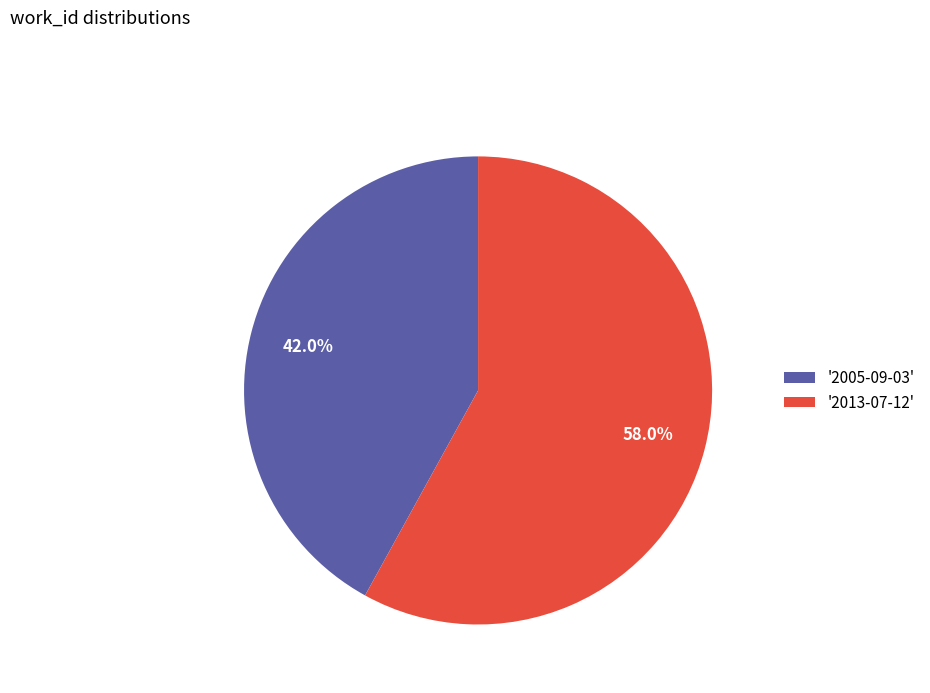

What is the ratio of the value at '2005-09-03' to the value at '2013-07-12'?

0.7